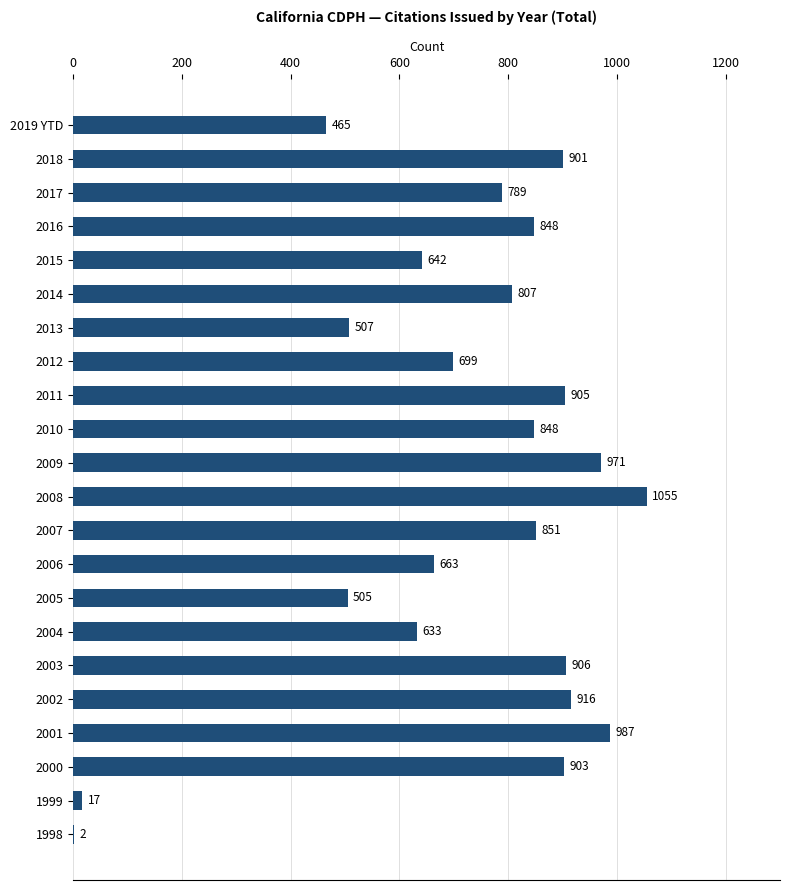

True or false: the data shows 642 at 2015.

True